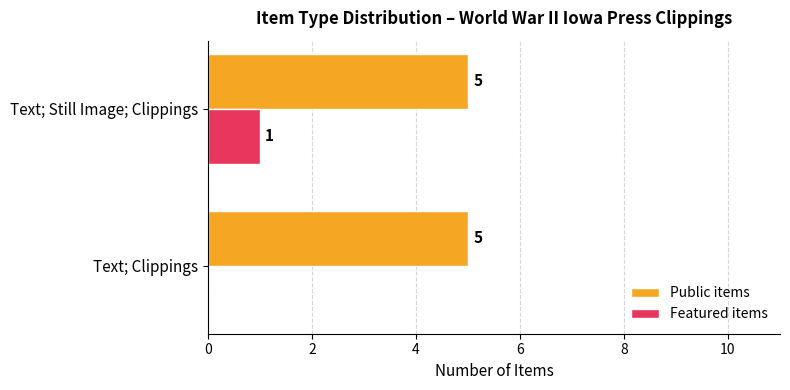

At which label is Featured items closest to 0?

Text; Clippings